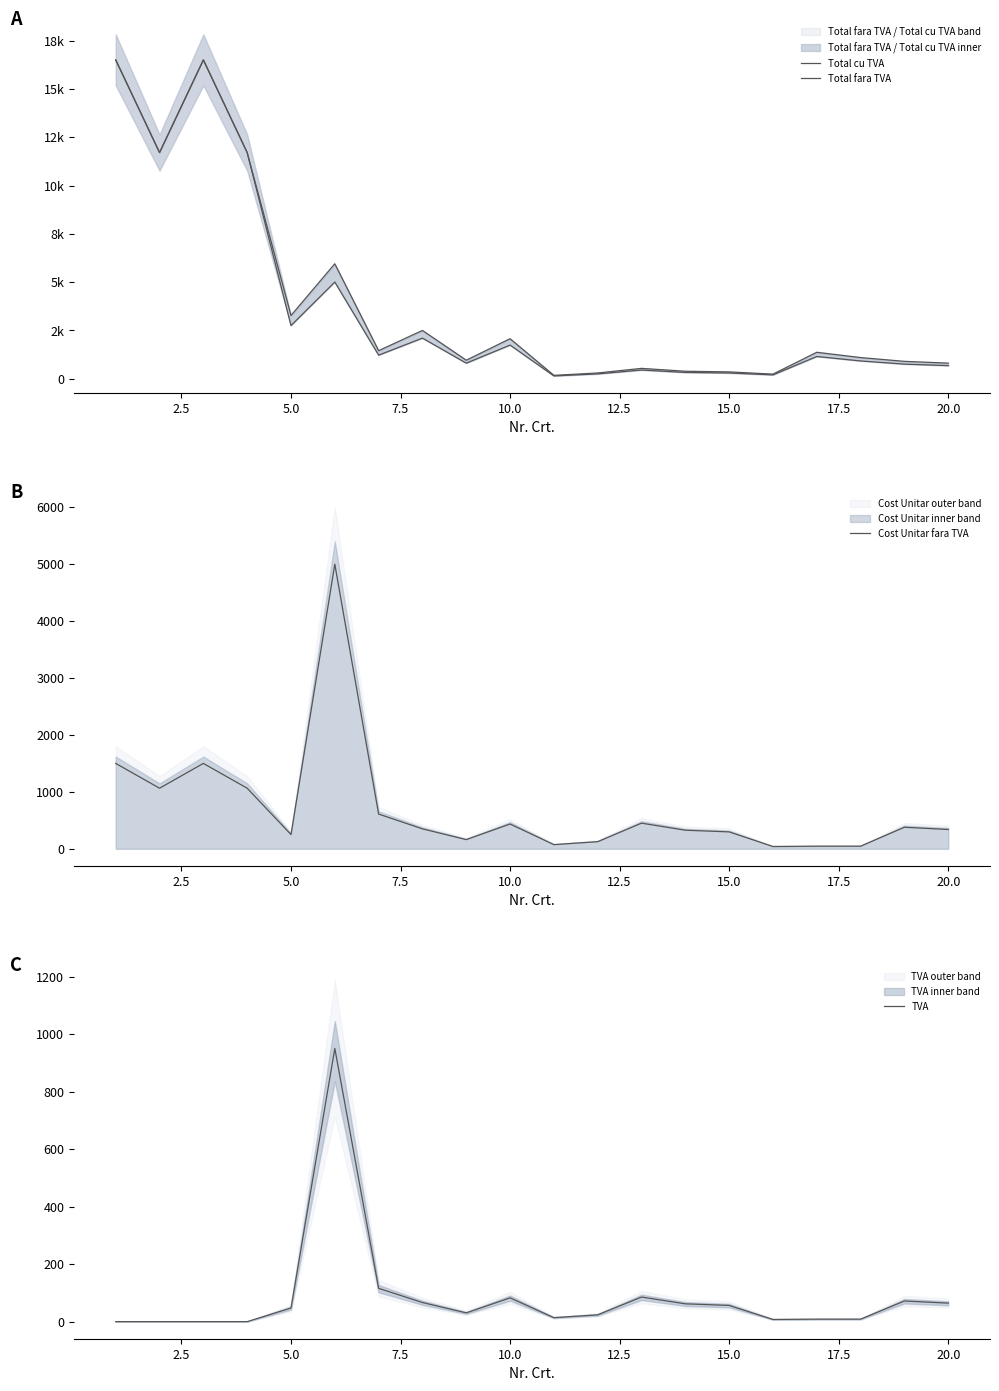

True or false: Total fara TVA has more than 1 interior local peaks.

True